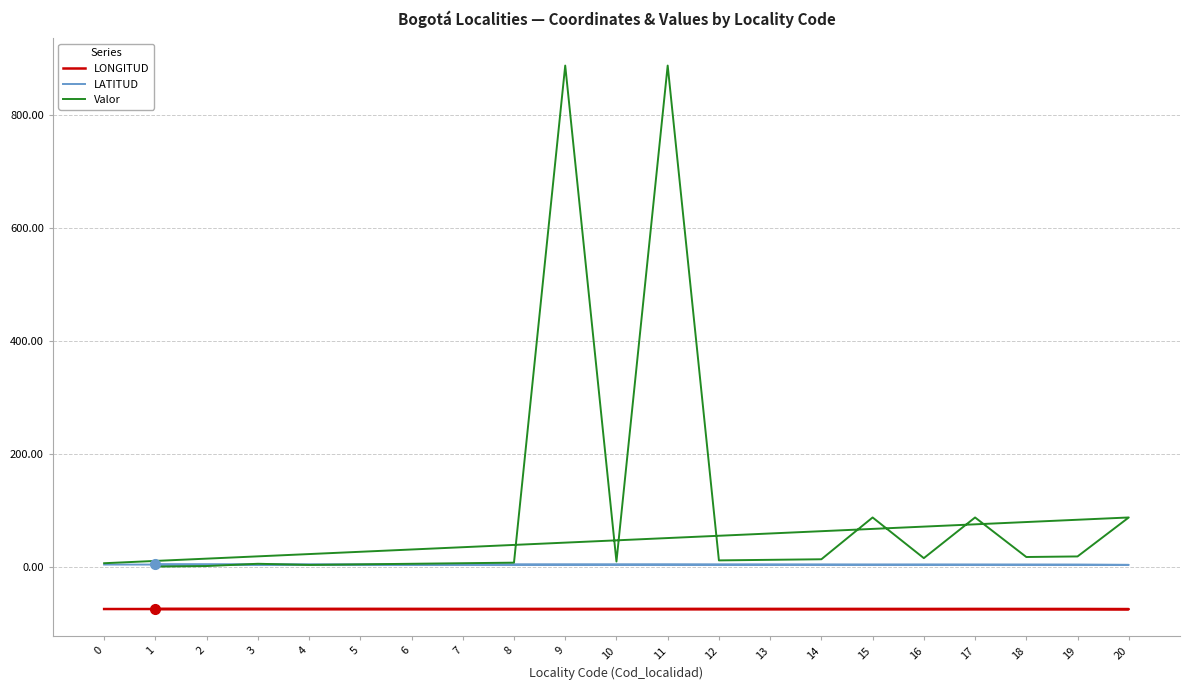

What position from the left is 1?

1